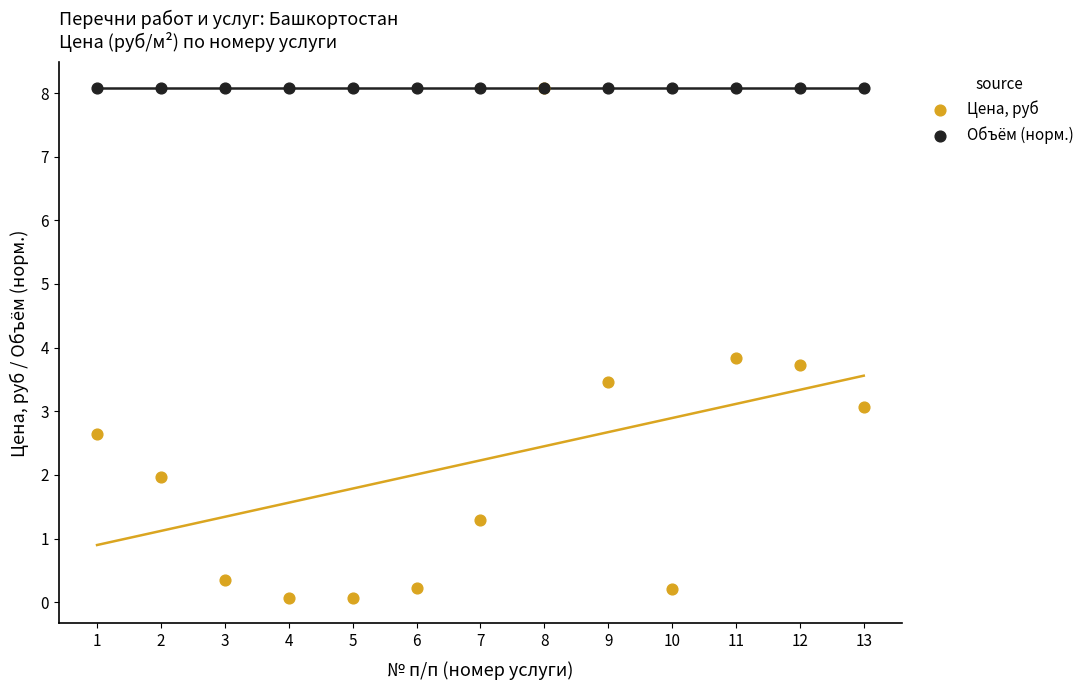

Across all series, what Y value is closest to 4?

3.8